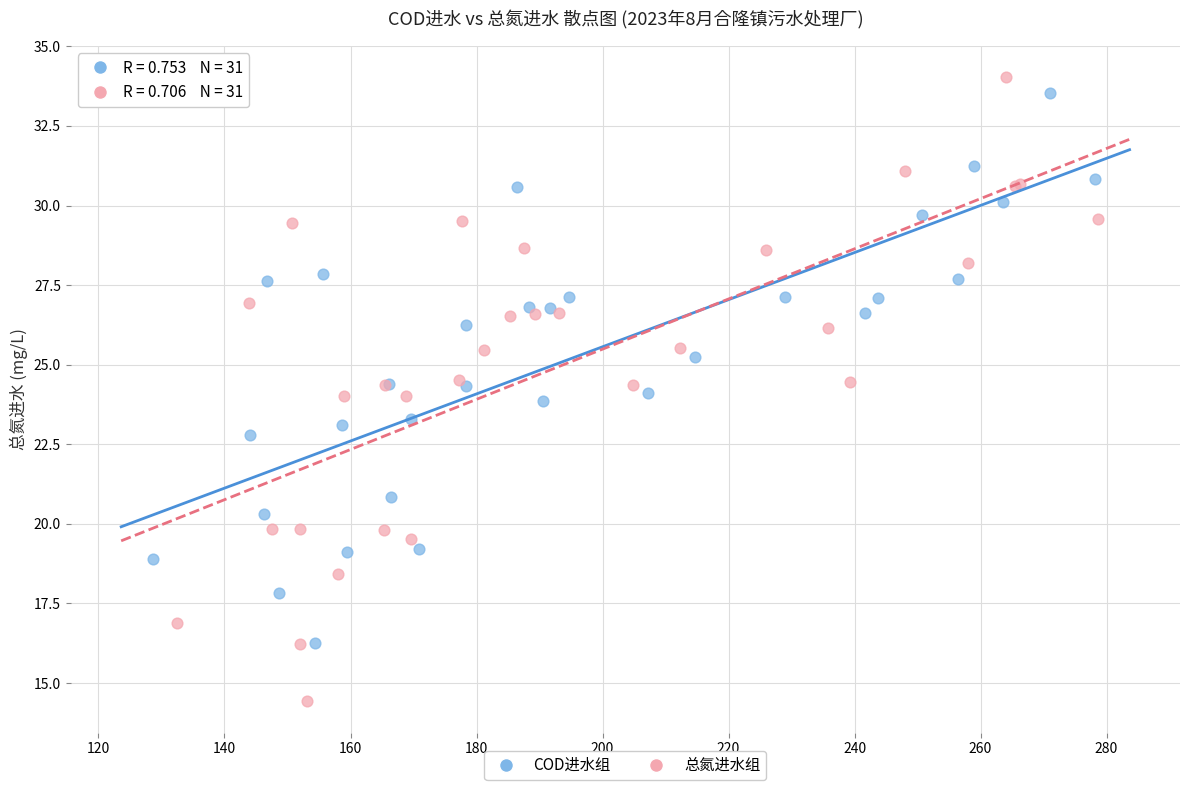

Which series contains the lowest Y value?

总氮进水组